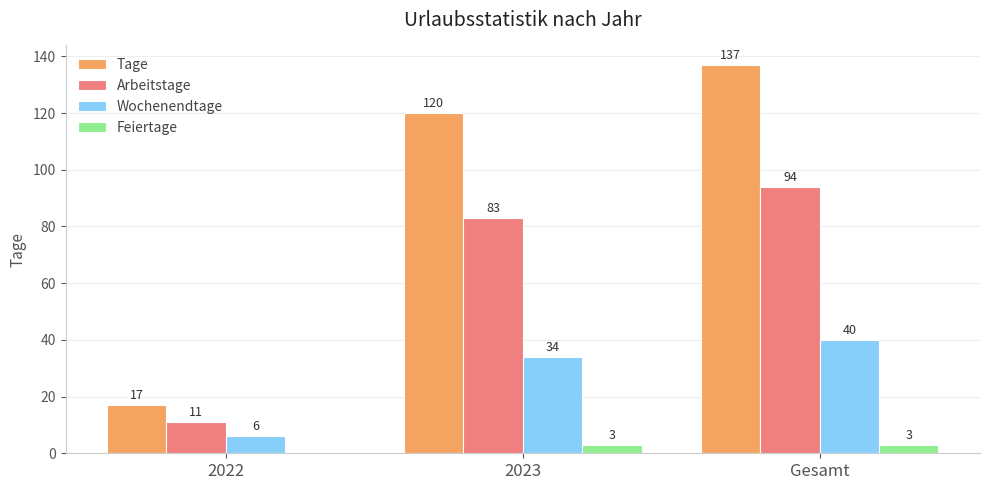

What is the maximum value shown in the chart?

137